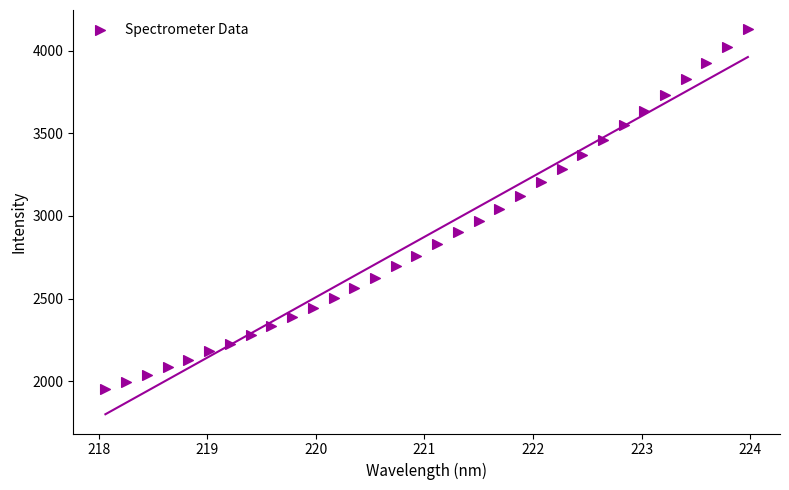

What is the range of Y values (max minus min)?

2180.0